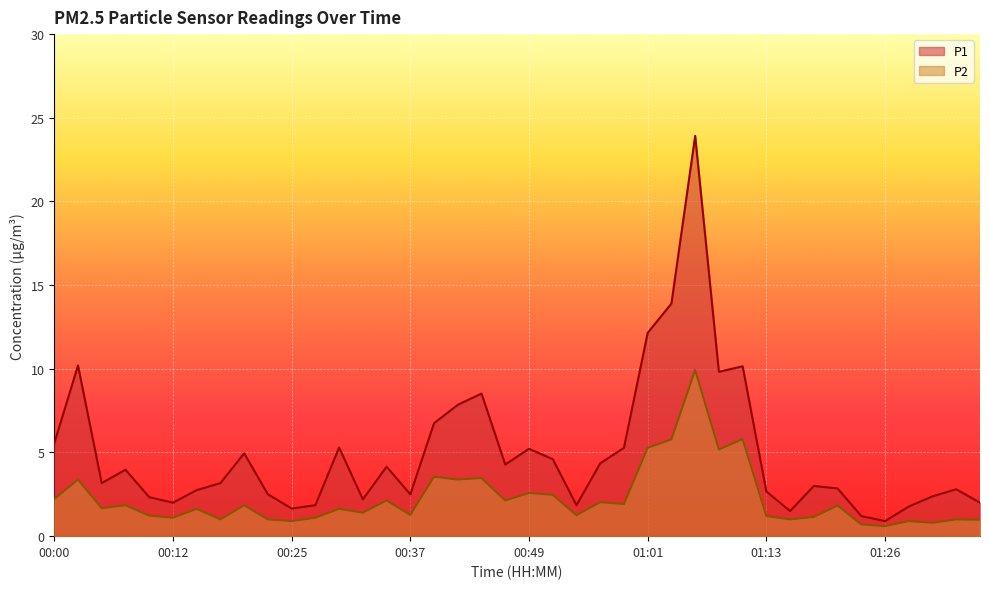

List the labels in order of P2 value, largest first.

01:06, 01:11, 01:04, 01:01, 01:09, 00:39, 00:44, 00:03, 00:42, 00:49, 00:51, 00:00, 00:34, 00:47, 00:56, 00:59, 00:07, 00:20, 01:21, 00:05, 00:15, 00:29, 00:32, 00:37, 00:54, 00:10, 01:13, 01:18, 00:12, 00:27, 00:17, 00:22, 01:16, 01:33, 01:36, 00:25, 01:28, 01:31, 01:23, 01:26